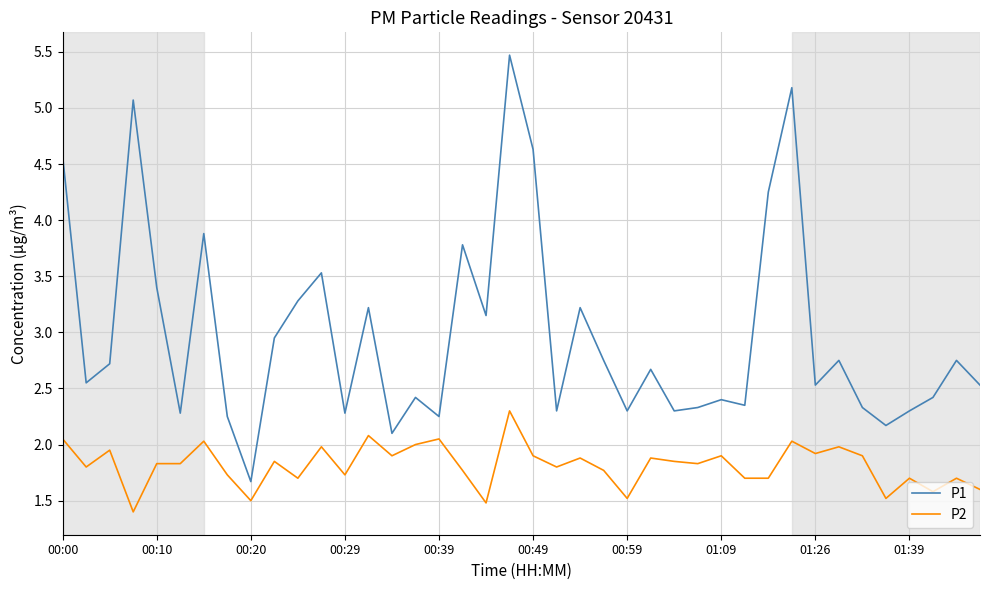

What is the difference between the maximum and minimum values in the P2 series?

0.9